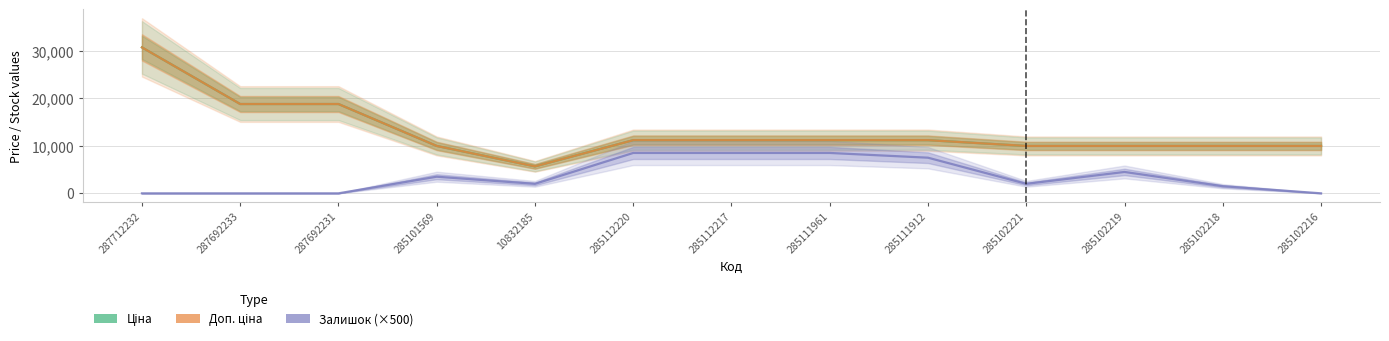

What is the highest value of the Залишок (×500) series?

8500.0